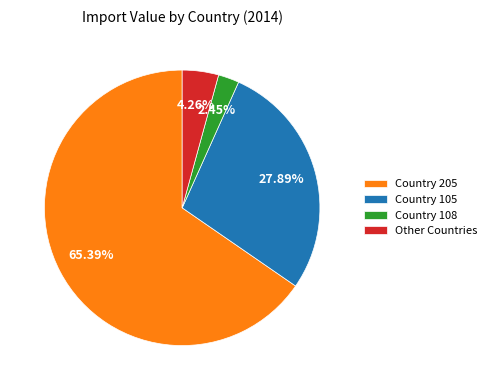

To the nearest percent, what is the average slice percentage?

25%